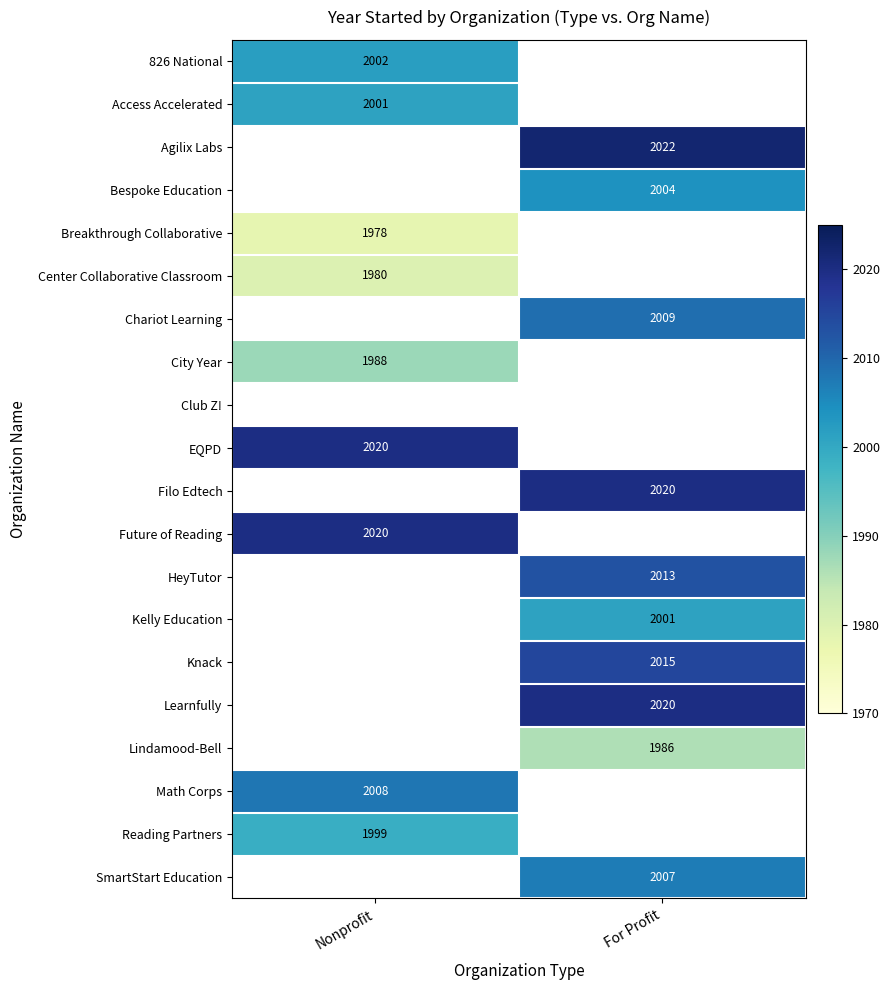

Is the value of Breakthrough Collaborative at Nonprofit greater than the value of Chariot Learning at For Profit?

No